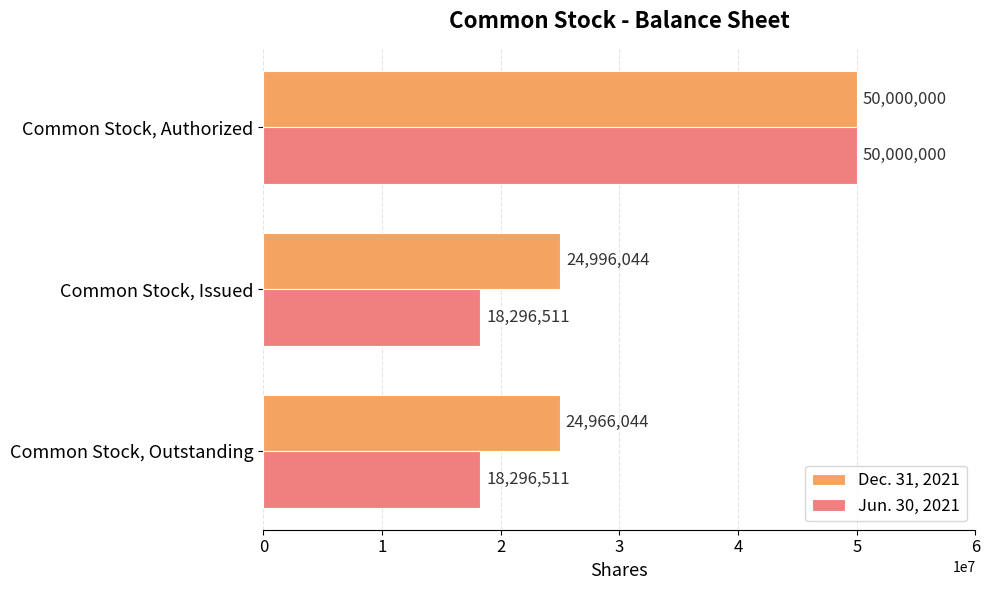

What is the difference between the maximum and minimum values in the Jun. 30, 2021 series?

31703489